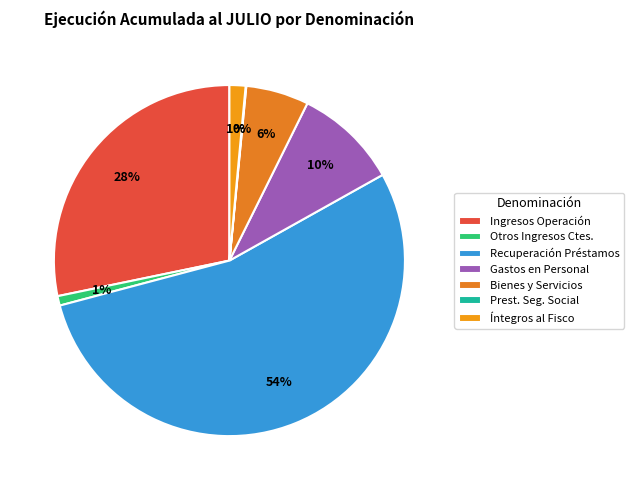

How many segments does this pie chart have?

7